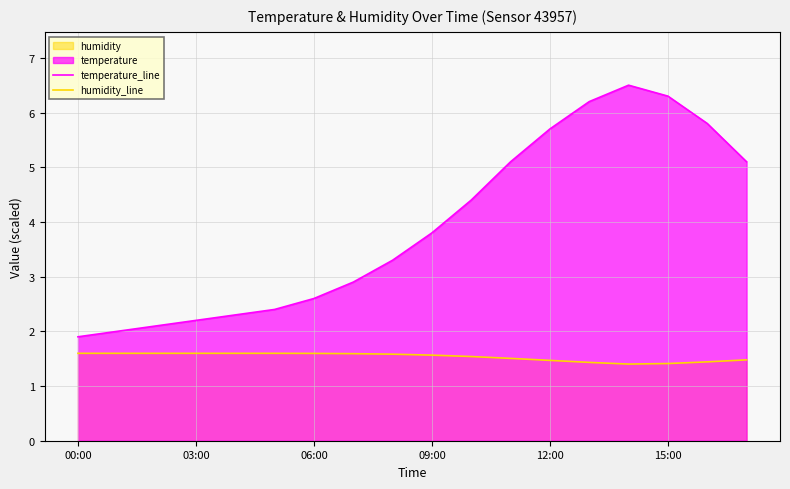

What is the spread (max minus min) of values at 10?

2.9